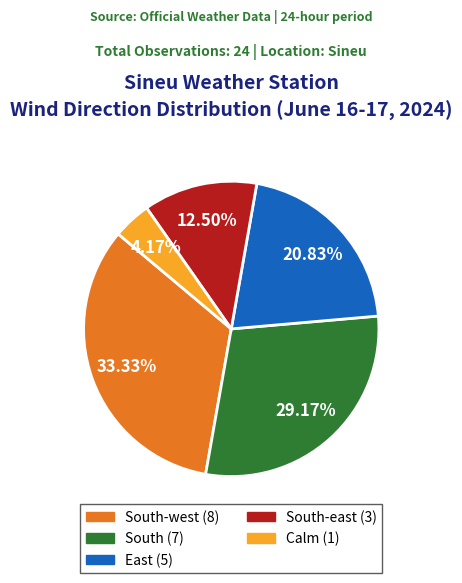

Is there any slice that represents more than half of the pie?

No